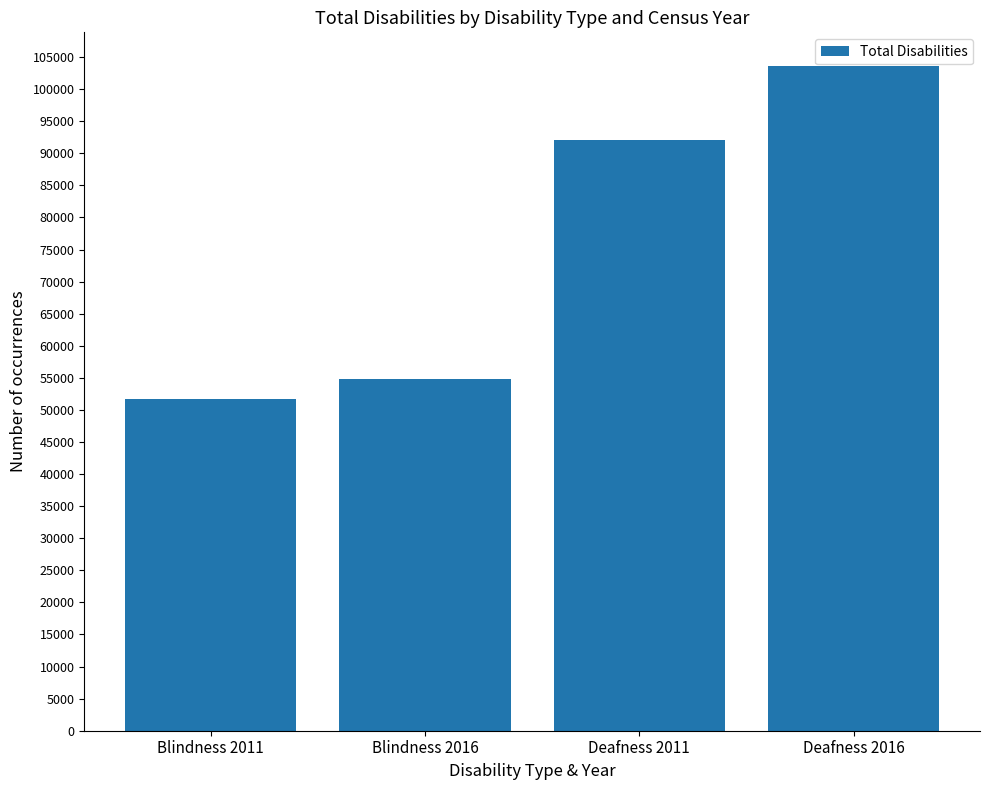

Reading left to right, extract all data points from this chart.

Blindness 2011=51718	Blindness 2016=54810	Deafness 2011=92060	Deafness 2016=103676